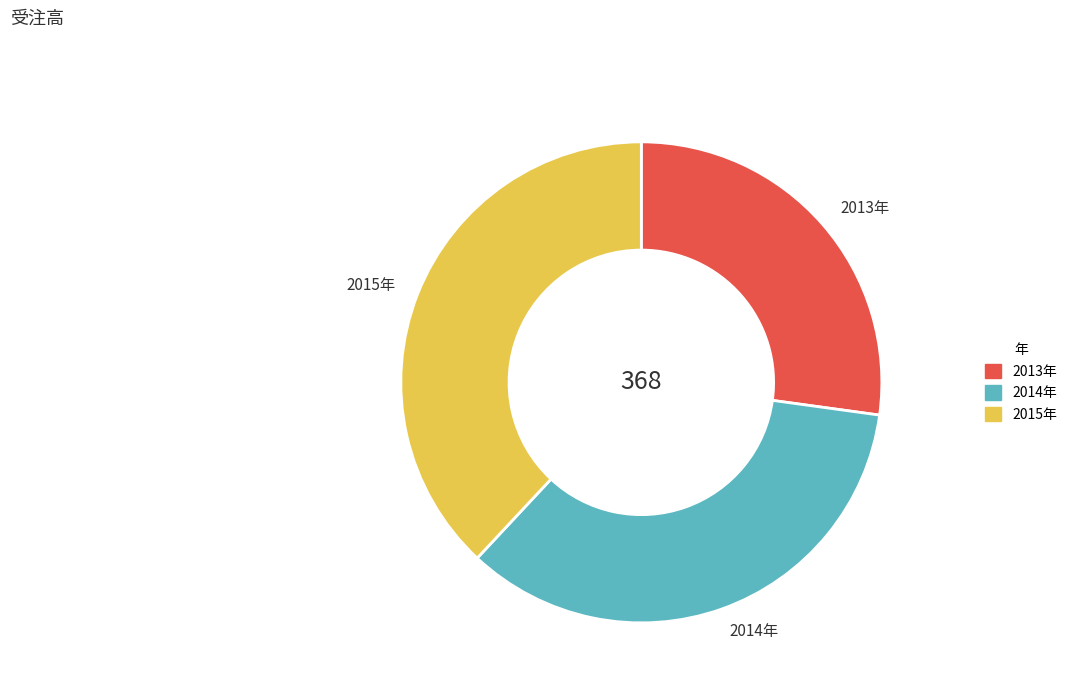

Which category has the smallest portion of the pie?

2013年